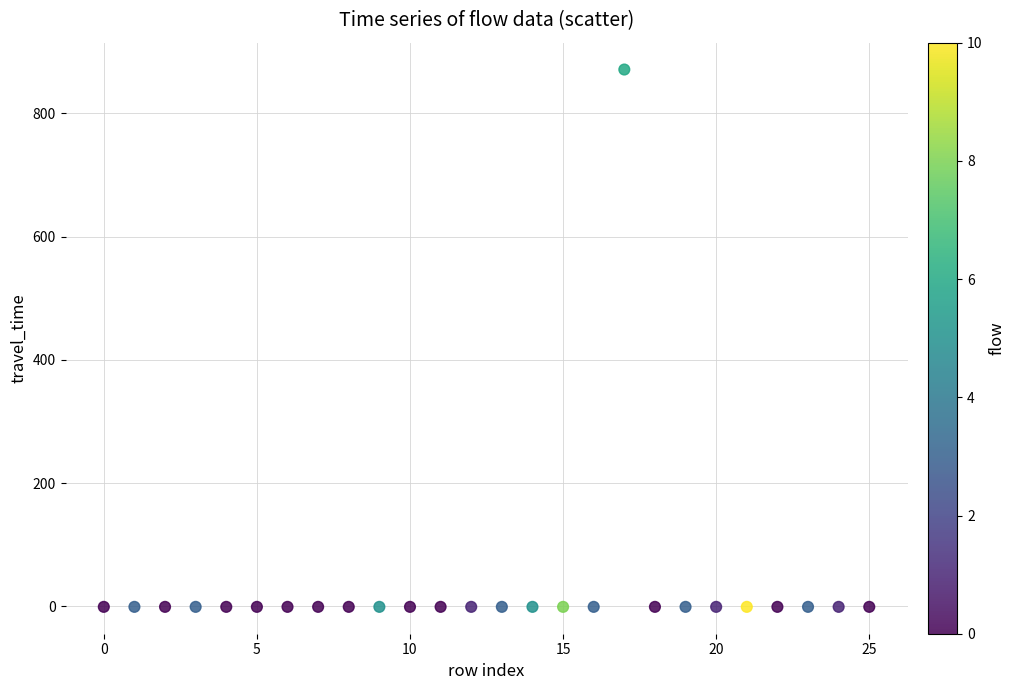

What is the range of Y values (max minus min)?

872